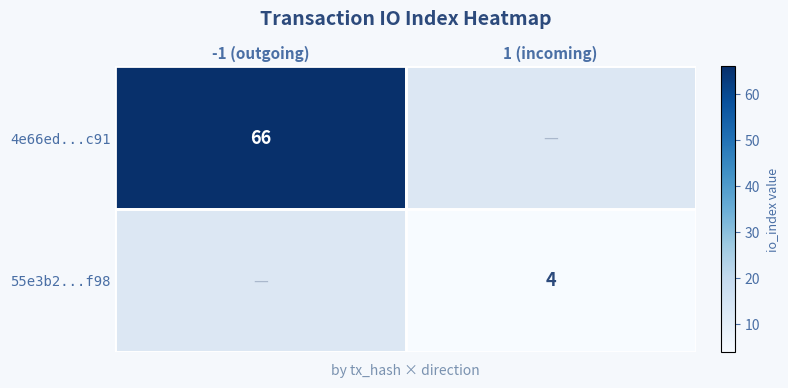

The value of 55e3b2...f98 at 1 (incoming) is 4. True or false?

True